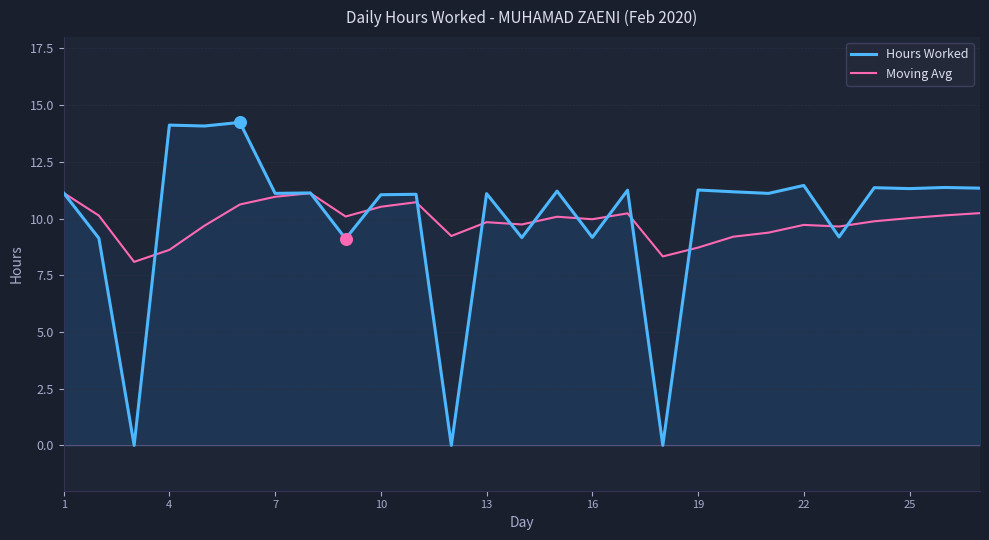

Which series has the largest Y range (max minus min)?

Hours Worked